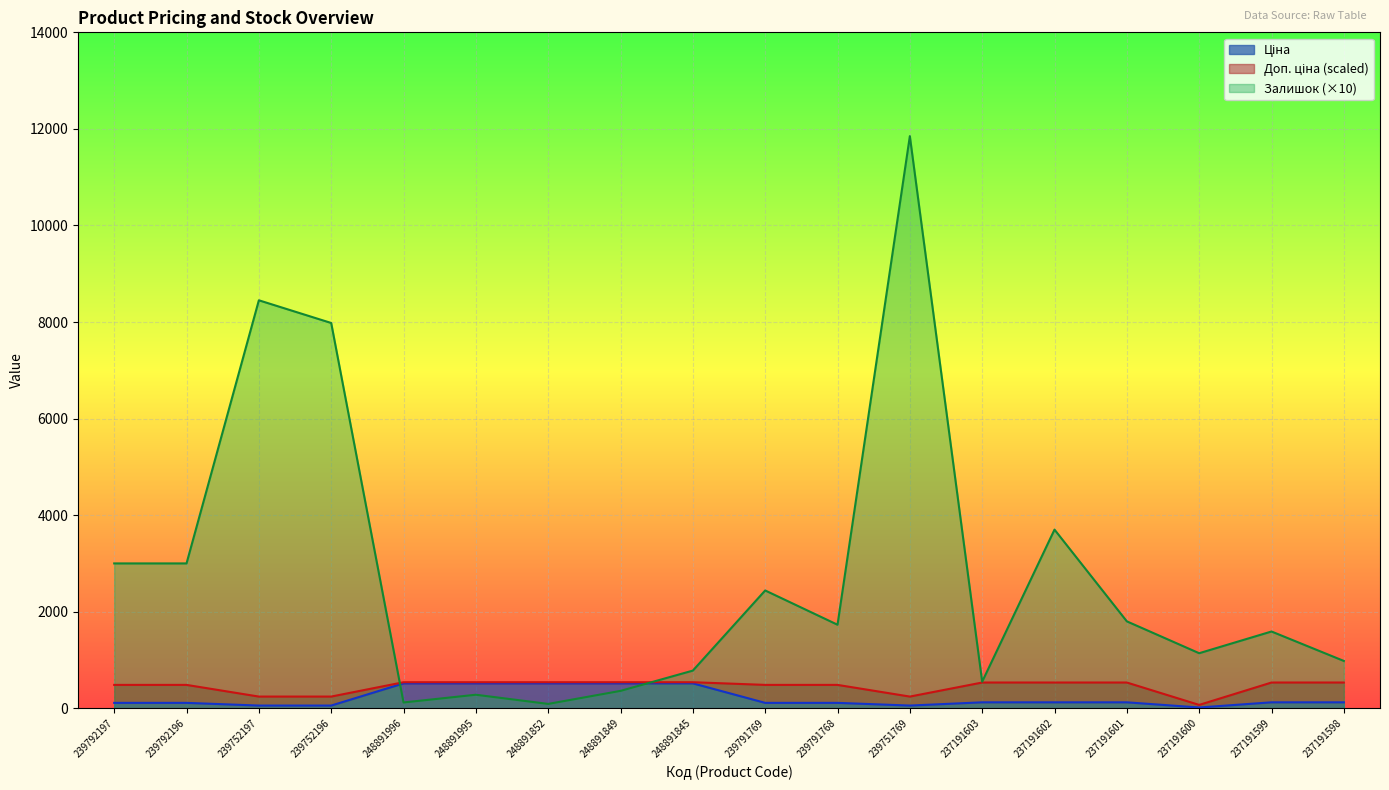

True or false: Ціна has a value of 16.0 at 237191600.

True